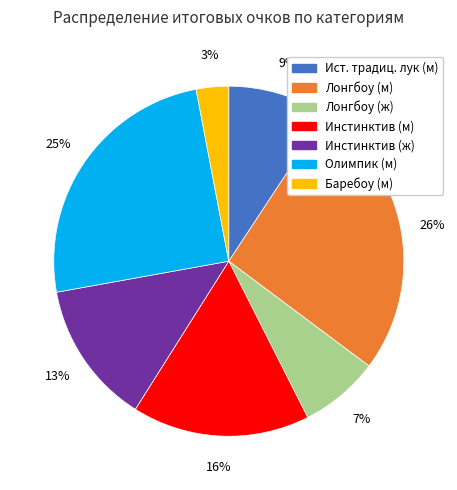

Count the number of slices in the pie.

7